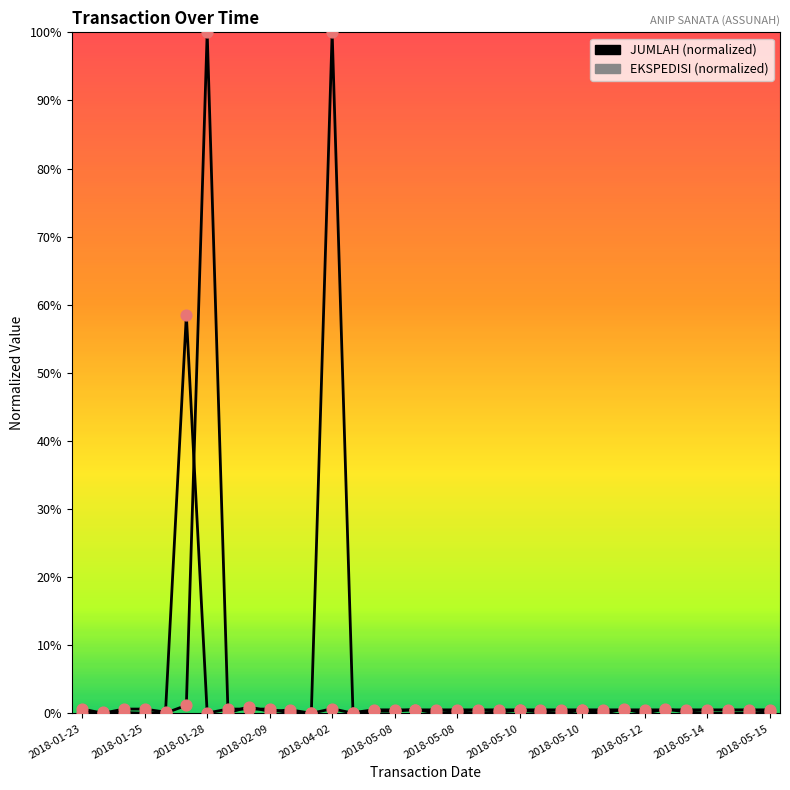

Does the chart have visible grid lines?

No